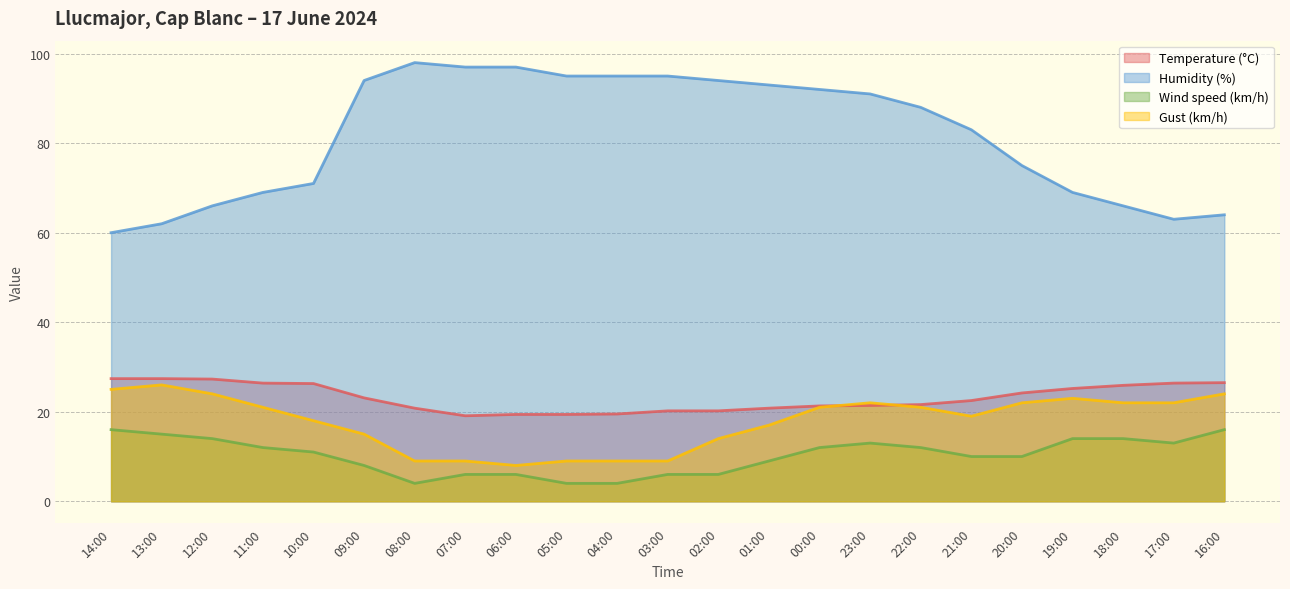

The value of Temperature (°C) at 03:00 is 33.0. True or false?

False